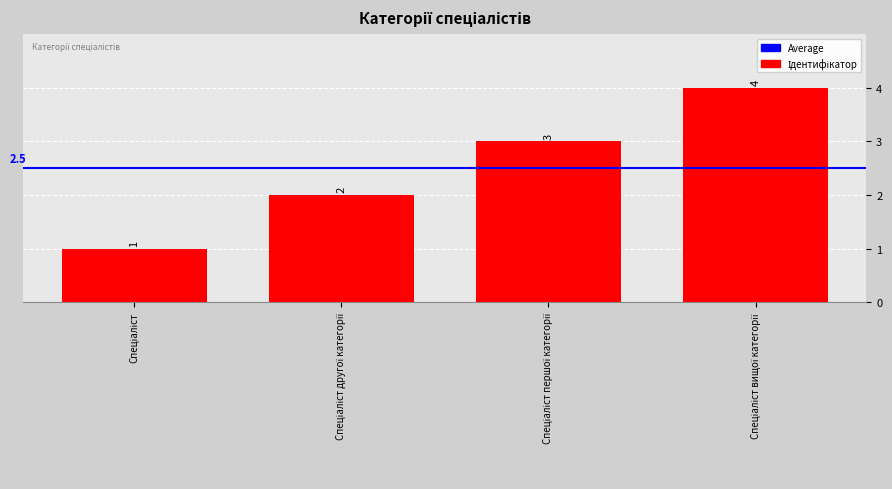

What is the maximum value shown in the chart?

4